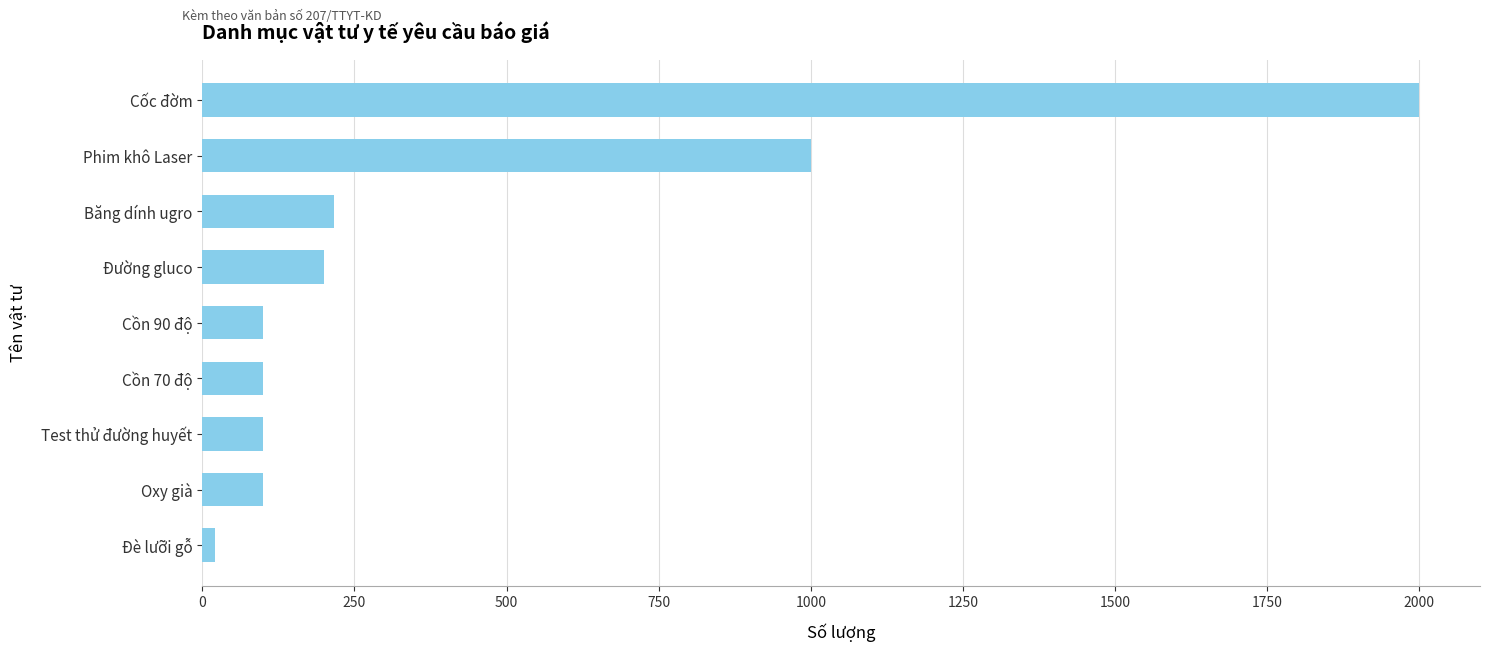

How many data points are less than 100?

1